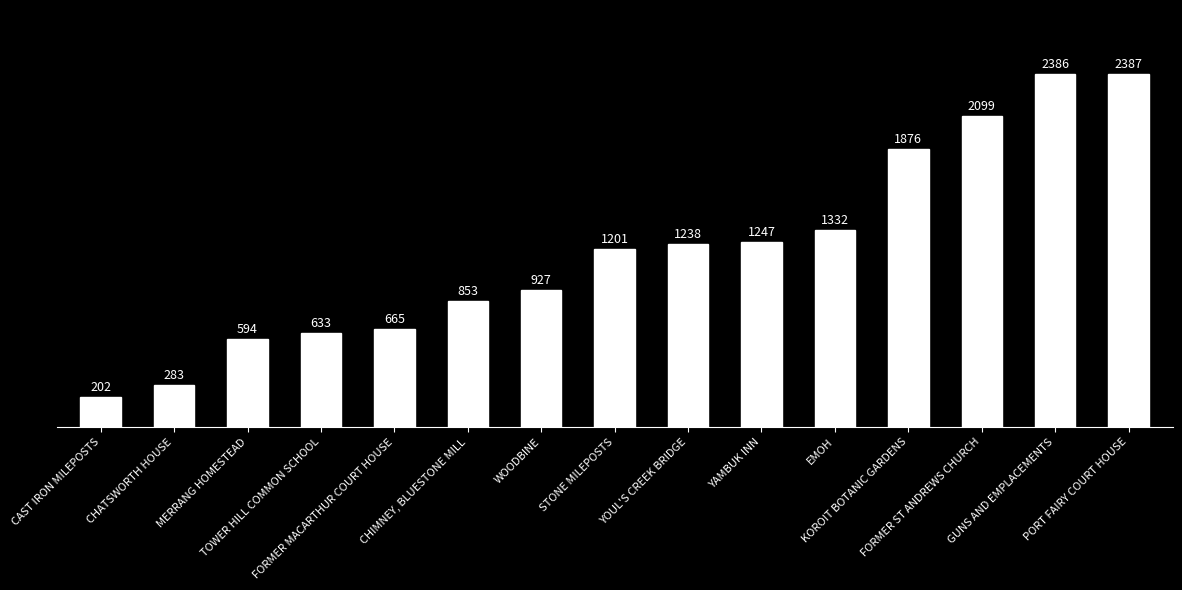

How many values are below 1201?

7